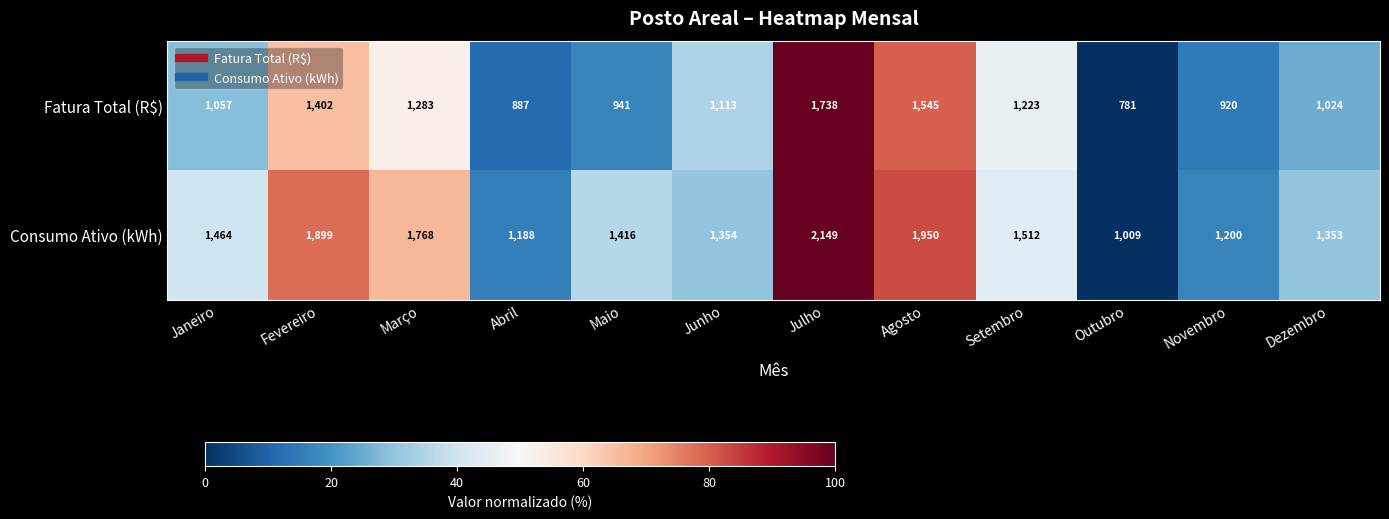

Between Agosto and Setembro, which series saw the biggest shift?

Consumo Ativo (kWh)